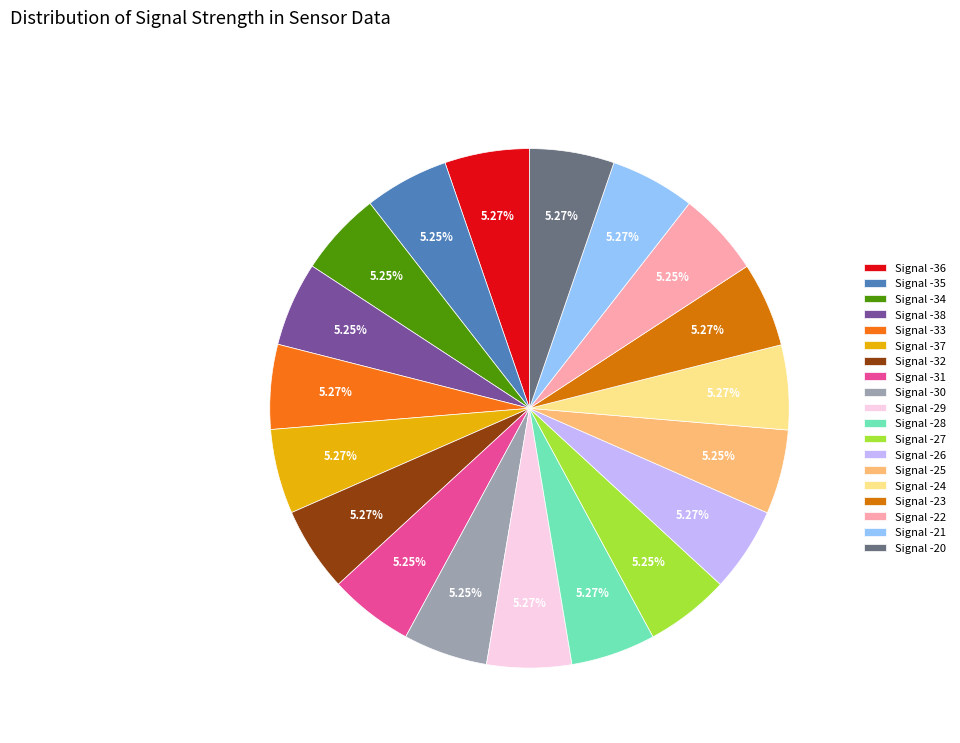

Rank the categories by value from lowest to highest.

-22, -25, -30, -31, -27, -38, -35, -34, -29, -26, -23, -21, -24, -28, -20, -32, -37, -33, -36